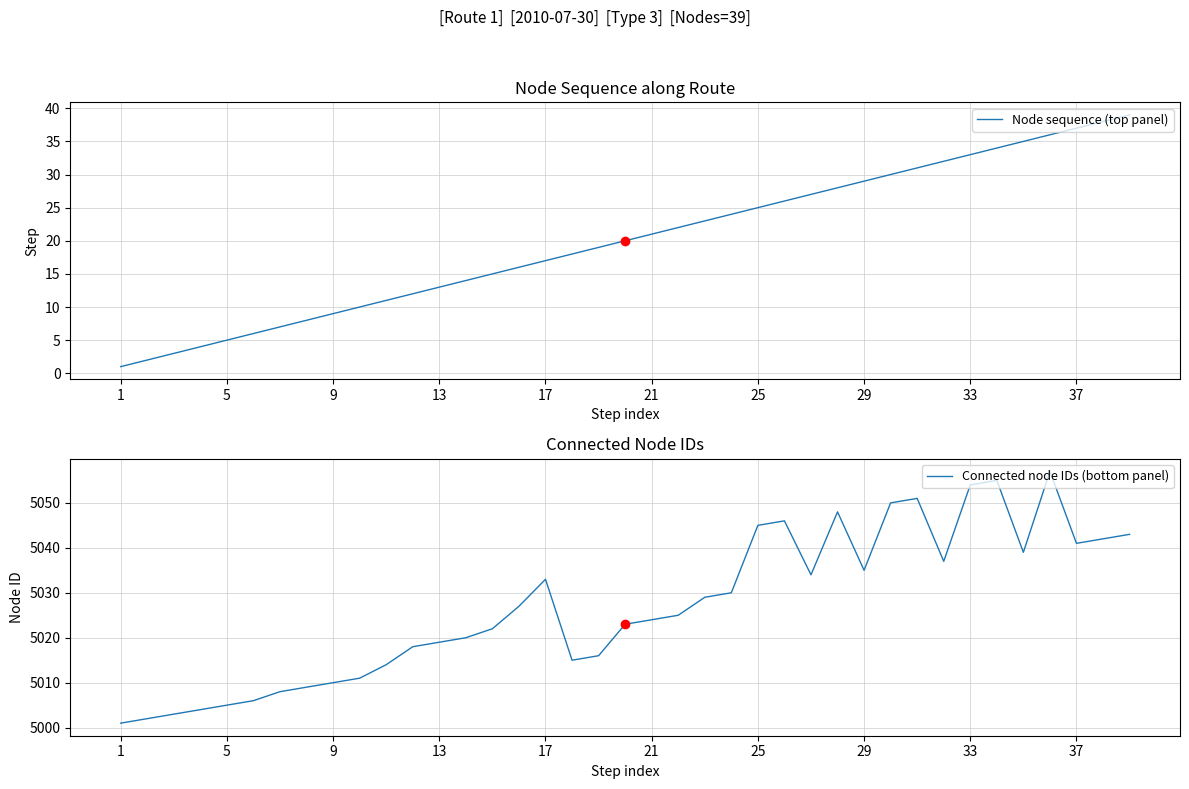

Which series has the largest total across all categories?

Connected node IDs (bottom panel)